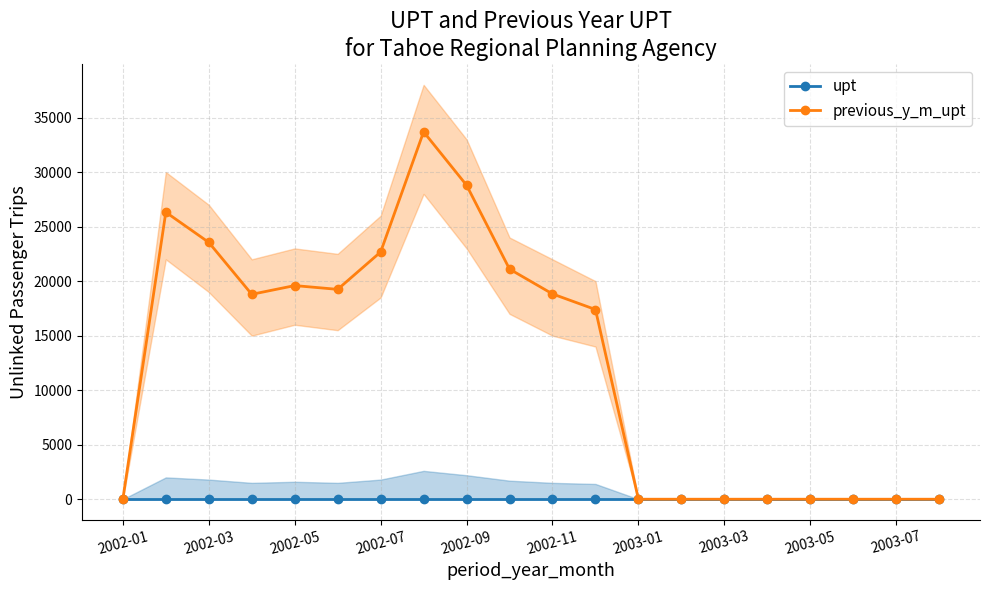

Reading left to right, transcribe all the data shown in this chart.

upt: 0	0	0	0	0	0	0	0	0	0	0	0	0	0	0	0	0	0	0	0
previous_y_m_upt: 0	26322	23554	18791	19592	19245	22672	33691	28794	21105	18826	17396	0	0	0	0	0	0	0	0